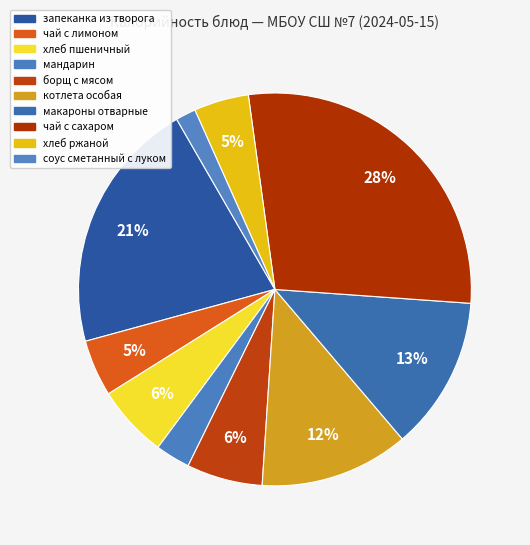

To the nearest percent, what is the difference between the мандарин and чай с сахаром slice percentages?

25%